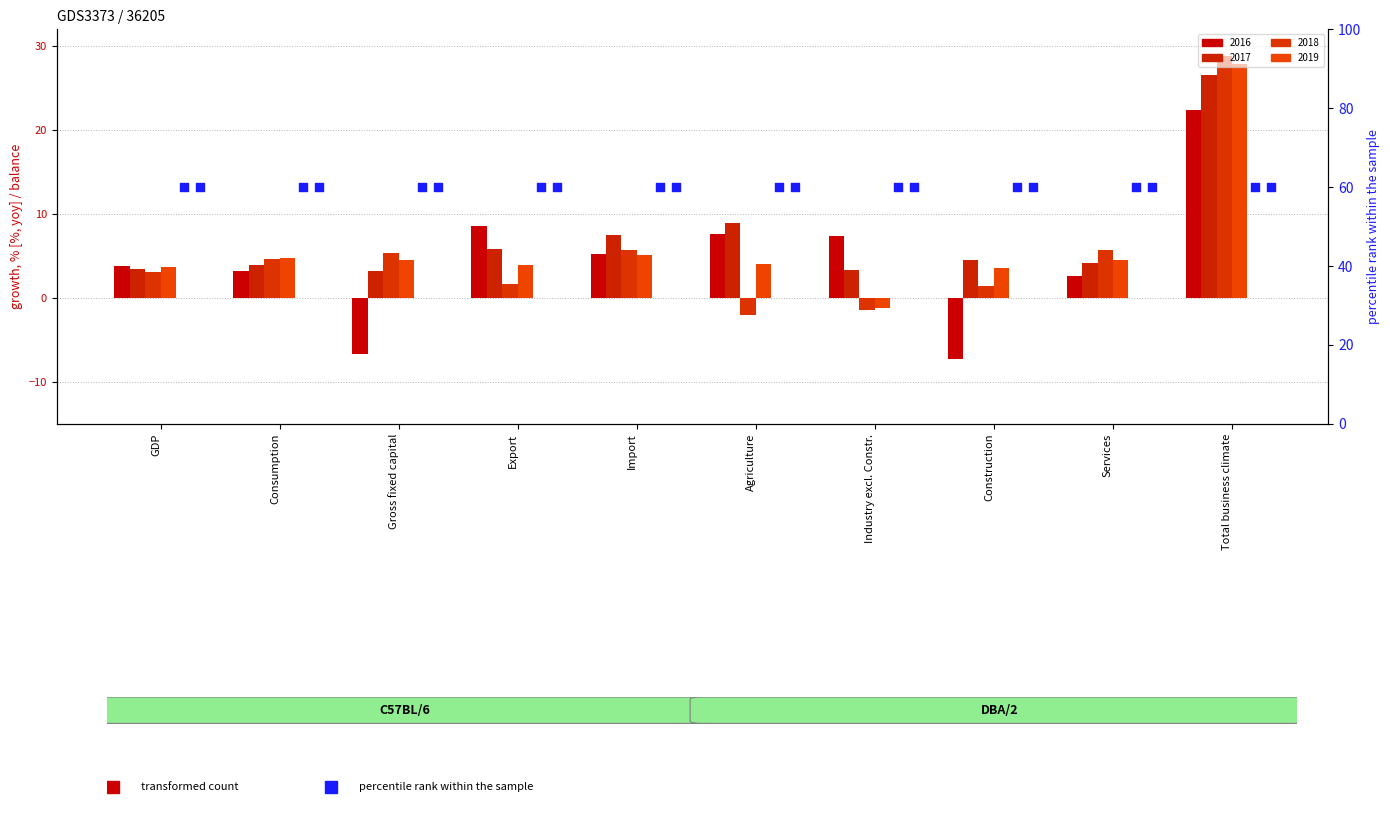

What are all the series names shown in the legend?

2016, 2017, 2018, 2019